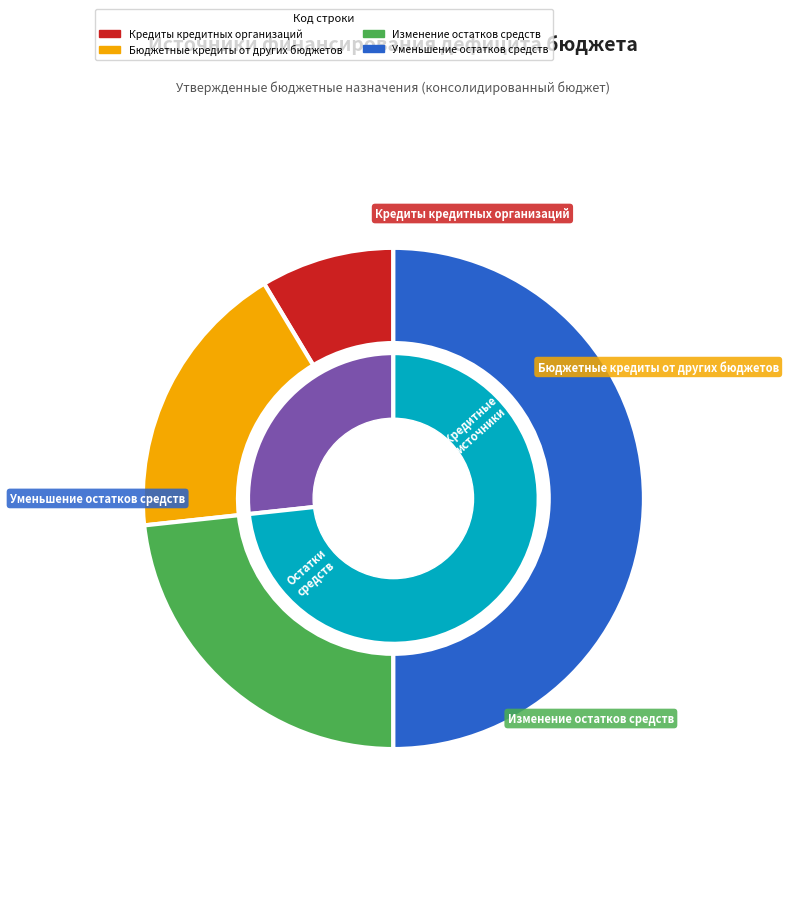

Does 720 account for over 50% of the chart?

No